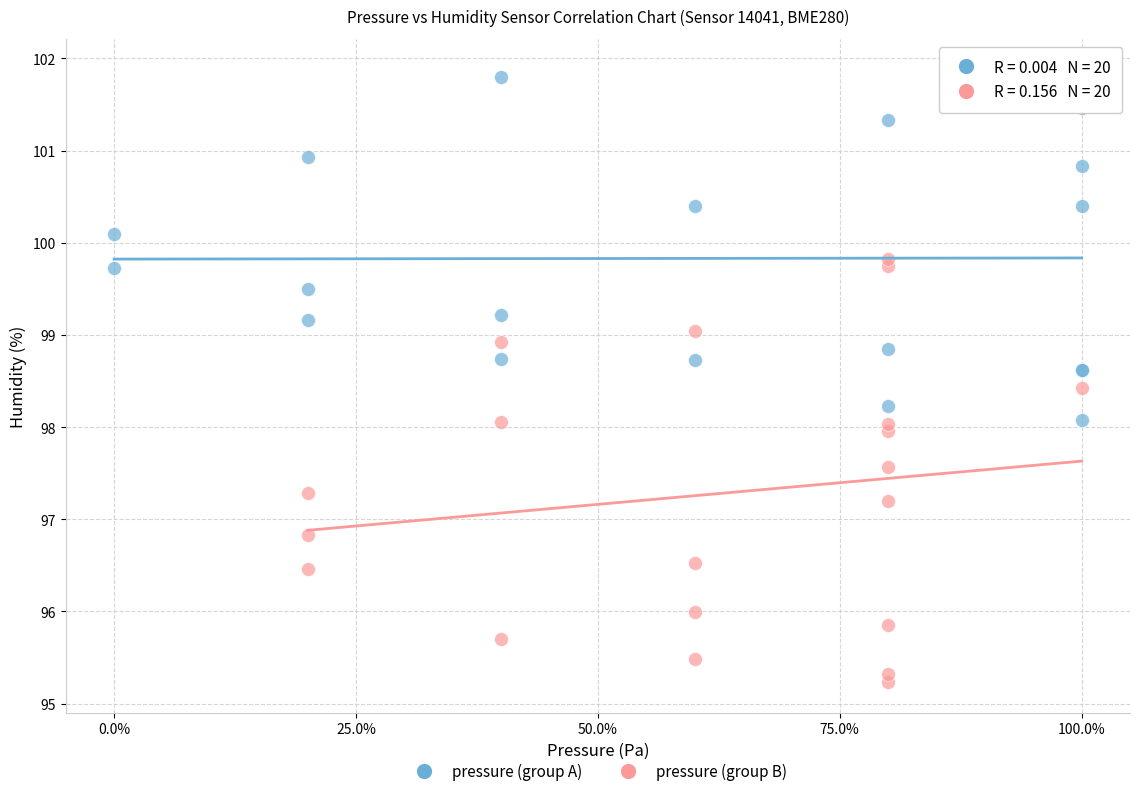

Which series contains the lowest Y value?

pressure (group B)